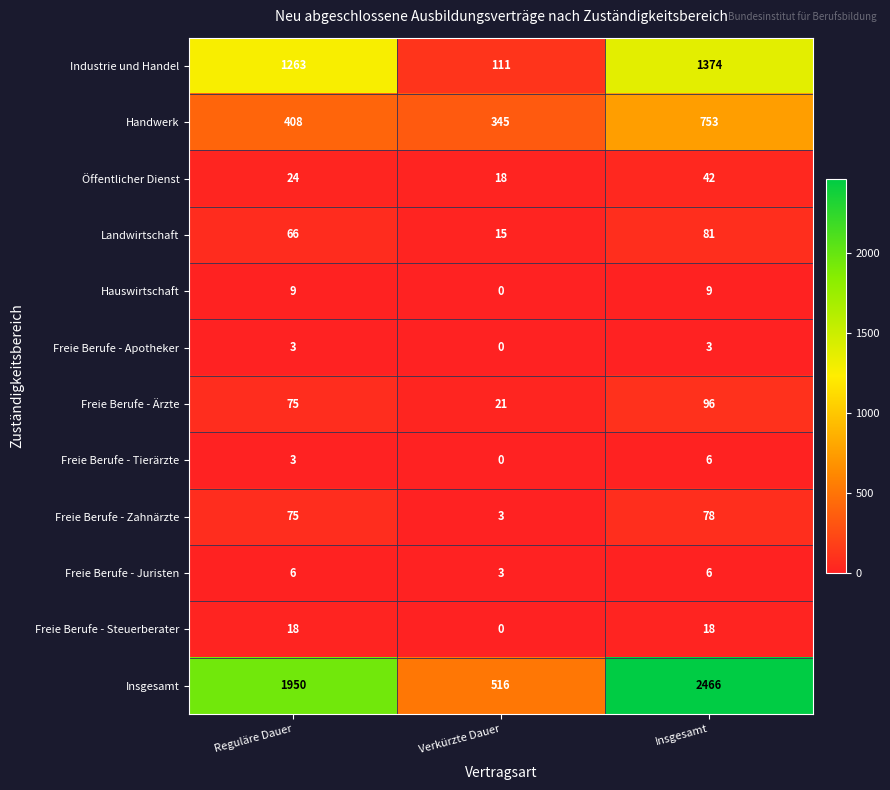

What is the maximum value for Insgesamt?

2466